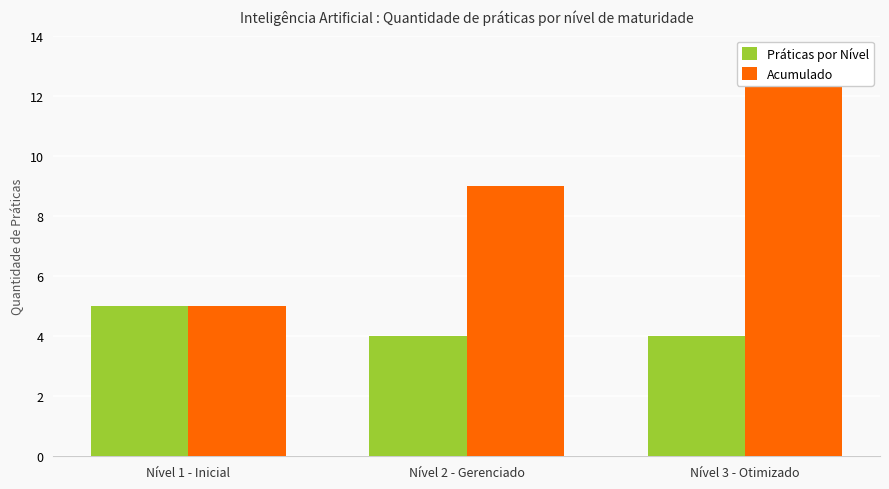

How many groups of bars are there?

3